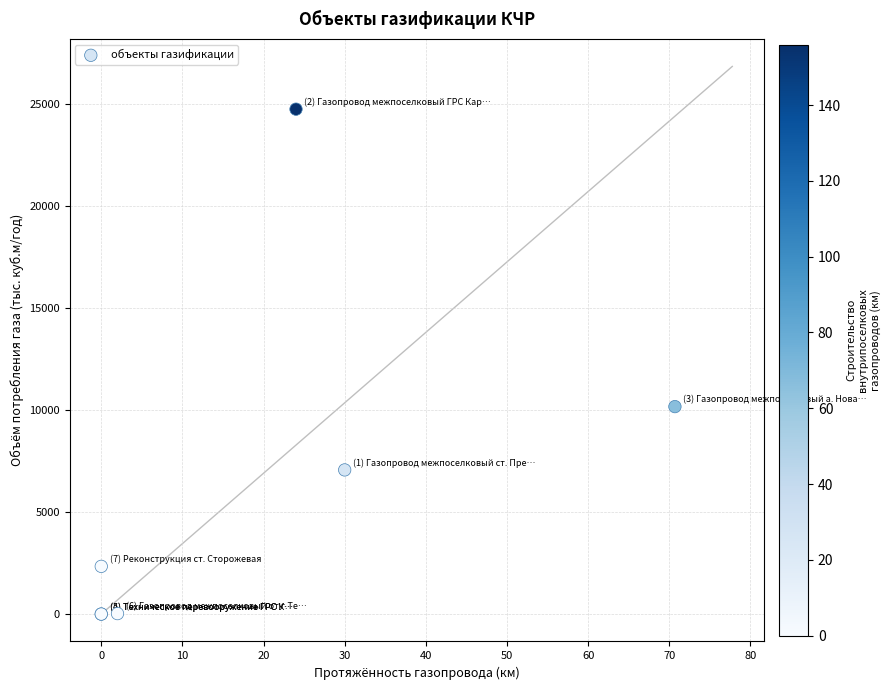

What Y value in the scatter plot is closest to 12367?

10163.5